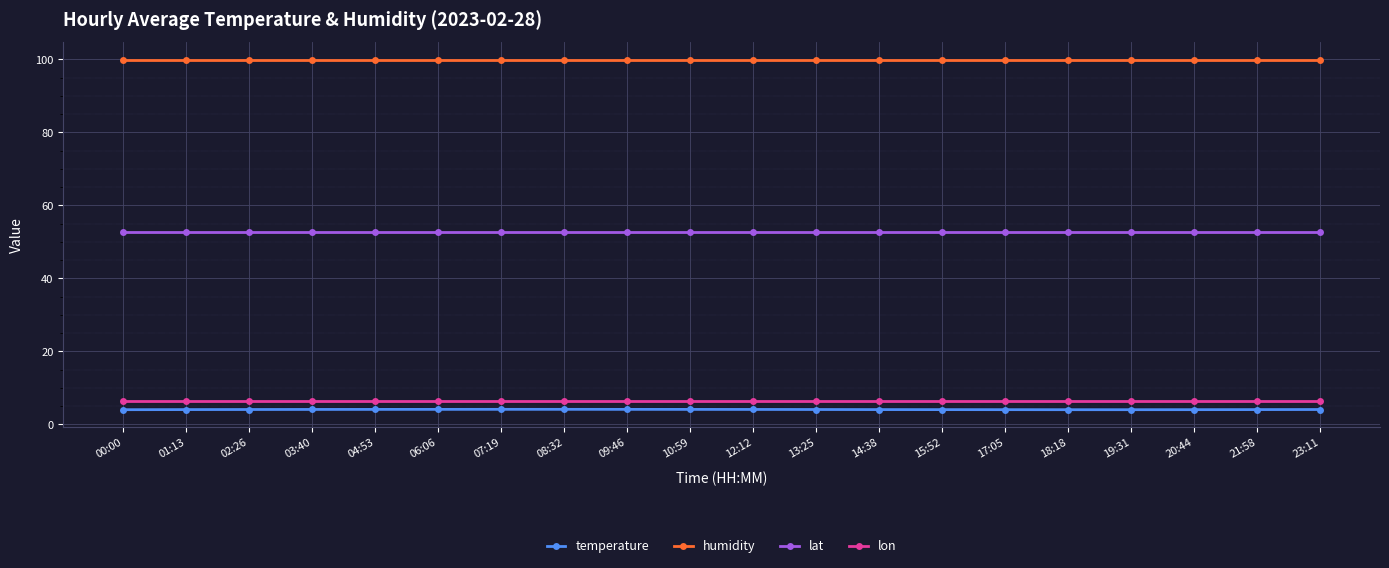

Read the lon value at 09:46.

6.5